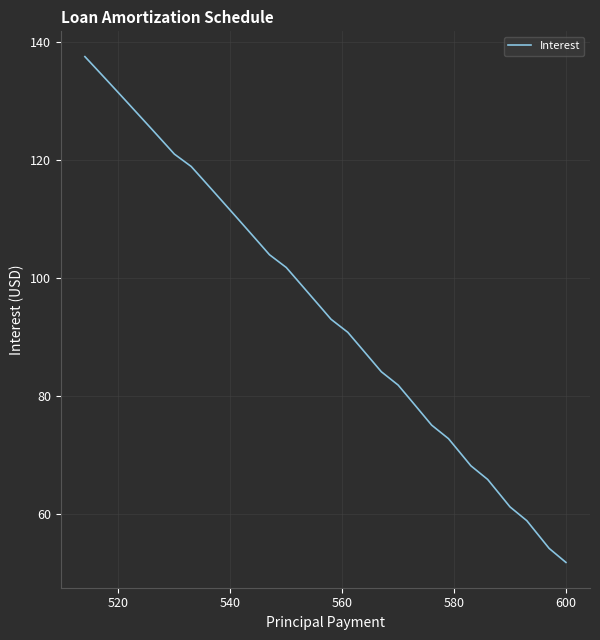

What is the smallest value displayed?

51.9